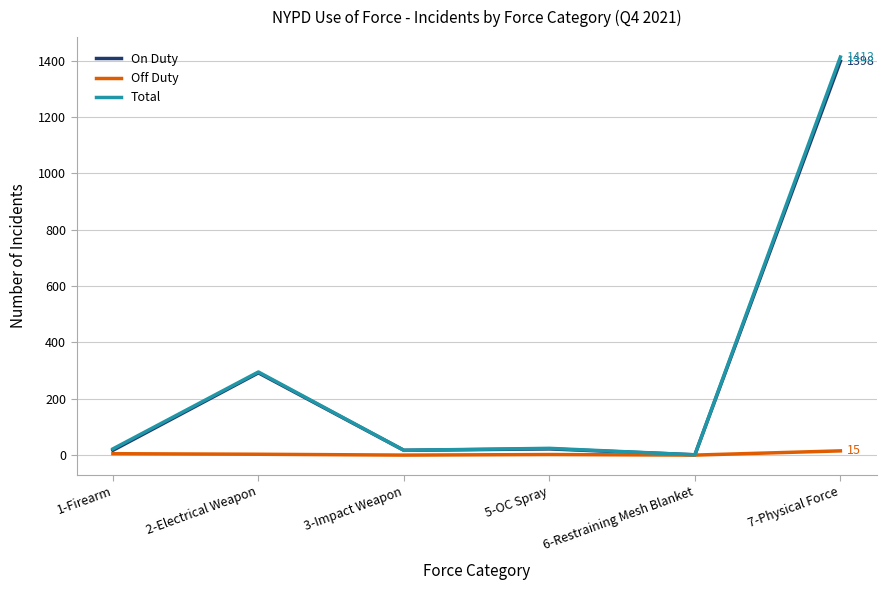

At which label does On Duty reach its peak?

7-Physical Force